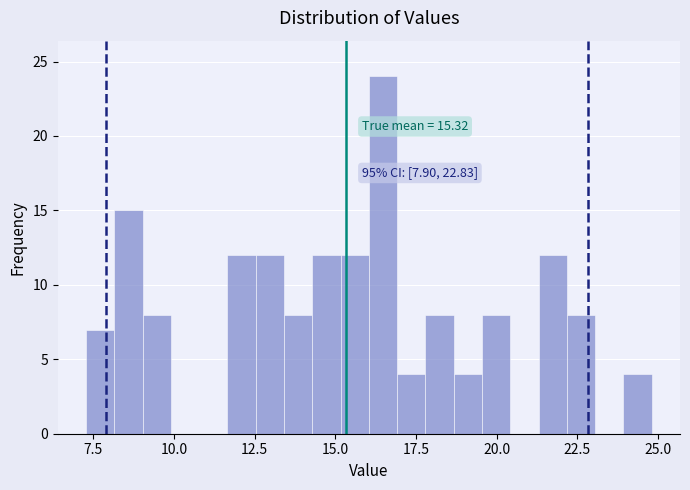

Around what value on the x-axis is the tallest bar? Give the approximate position of its centre, as read against the axis.

16.5